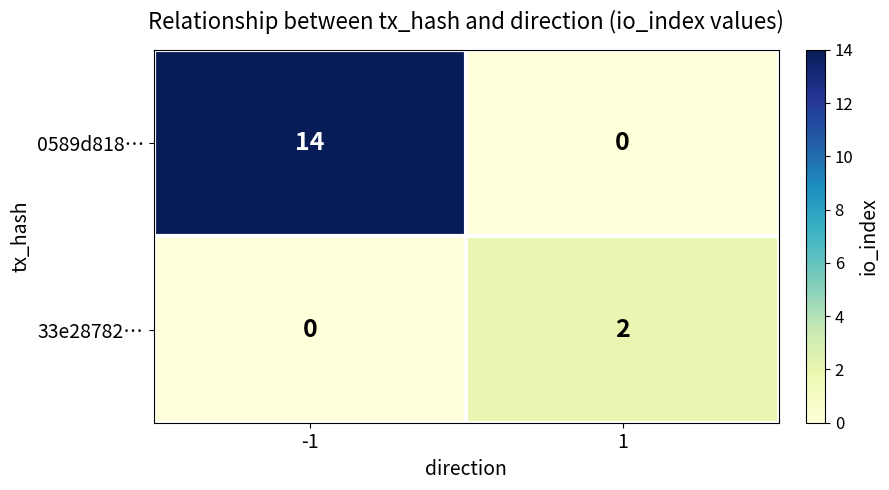

Rank the series at 1 from highest to lowest value.

33e28782…, 0589d818…